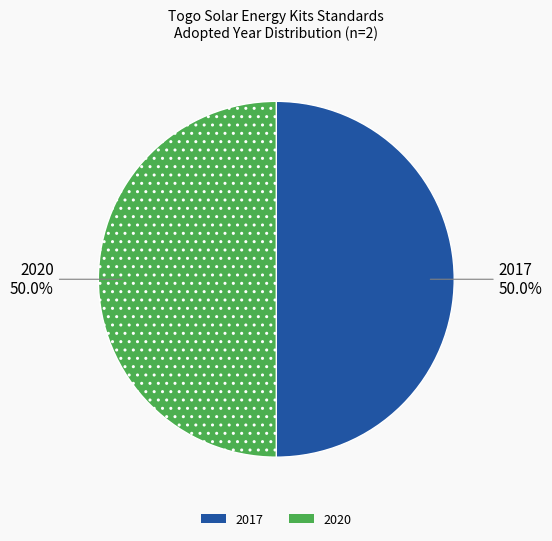

What portion of the pie excludes 2017?

50.0%